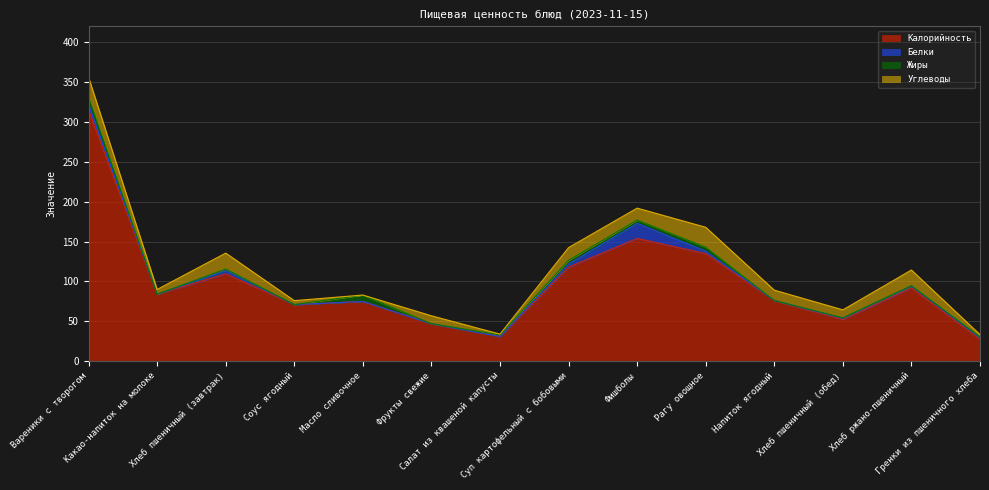

Reading right to left, transcribe all the data shown in this chart.

Калорийность: Гренки из пшеничного хлеба=27.4	Хлеб ржано-пшеничный=92.0	Хлеб пшеничный (обед)=52.3	Напиток ягодный=76.0	Рагу овощное=135.0	Фишболы=154.0	Суп картофельный с бобовыми=118.0	Салат из квашеной капусты=31.0	Фрукты свежие=47.0	Масло сливочное=75.0	Соус ягодный=71.0	Хлеб пшеничный (завтрак)=109.6	Какао-напиток на молоке=84.0	Вареники с творогом=315.0
Белки: Гренки из пшеничного хлеба=2.0	Хлеб ржано-пшеничный=2.2	Хлеб пшеничный (обед)=1.5	Напиток ягодный=0.1	Рагу овощное=3.0	Фишболы=19.0	Суп картофельный с бобовыми=4.0	Салат из квашеной капусты=0.0	Фрукты свежие=0.0	Масло сливочное=0.0	Соус ягодный=0.0	Хлеб пшеничный (завтрак)=4.0	Какао-напиток на молоке=0.0	Вареники с творогом=7.0
Жиры: Гренки из пшеничного хлеба=1.0	Хлеб ржано-пшеничный=0.4	Хлеб пшеничный (обед)=0.6	Напиток ягодный=0.0	Рагу овощное=5.0	Фишболы=4.0	Суп картофельный с бобовыми=4.5	Салат из квашеной капусты=2.0	Фрукты свежие=0.0	Масло сливочное=8.0	Соус ягодный=0.0	Хлеб пшеничный (завтрак)=2.0	Какао-напиток на молоке=0.0	Вареники с творогом=9.0
Углеводы: Гренки из пшеничного хлеба=3.0	Хлеб ржано-пшеничный=19.8	Хлеб пшеничный (обед)=10.0	Напиток ягодный=13.0	Рагу овощное=25.0	Фишболы=15.0	Суп картофельный с бобовыми=16.0	Салат из квашеной капусты=1.0	Фрукты свежие=10.0	Масло сливочное=0.0	Соус ягодный=5.0	Хлеб пшеничный (завтрак)=20.0	Какао-напиток на молоке=6.0	Вареники с творогом=25.0